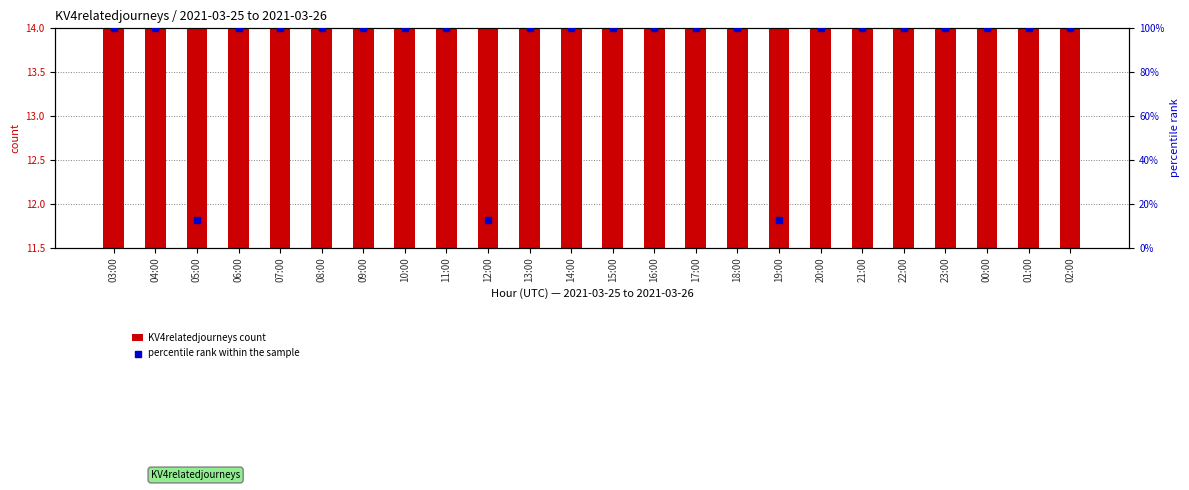

Is the value of percentile rank within the sample at 07:00 greater than the value of KV4relatedjourneys count at 15:00?

Yes